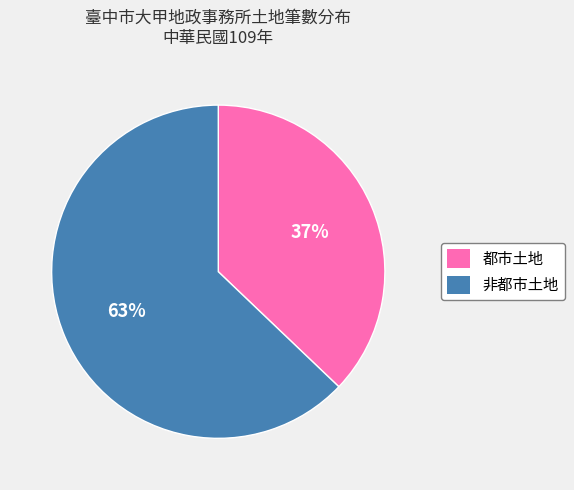

Rank the categories by value from highest to lowest.

非都市土地, 都市土地